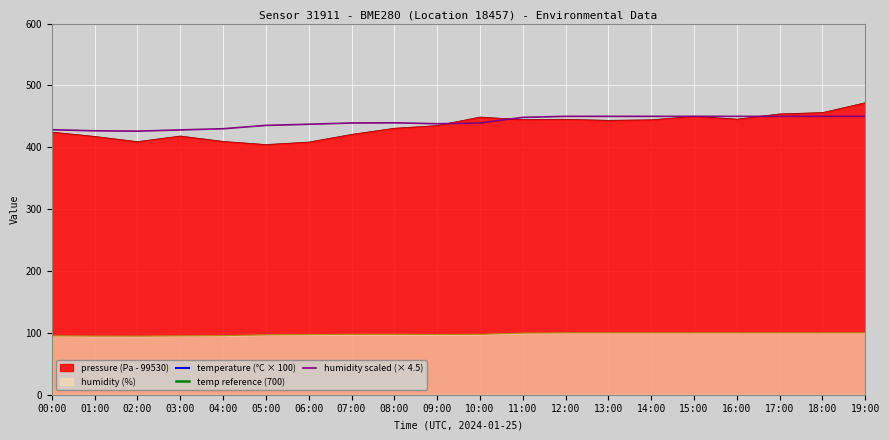

What is the sum of all pressure values?

8683.6